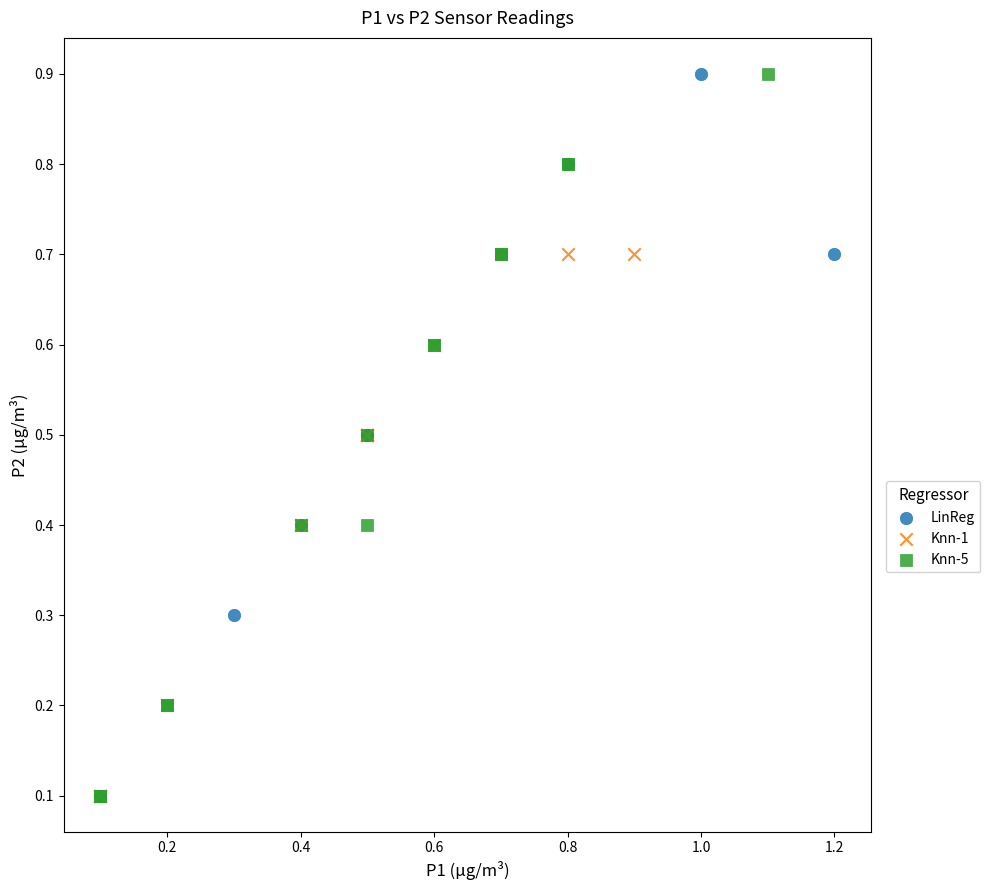

What are all the series names shown in the legend?

LinReg, Knn-1, Knn-5